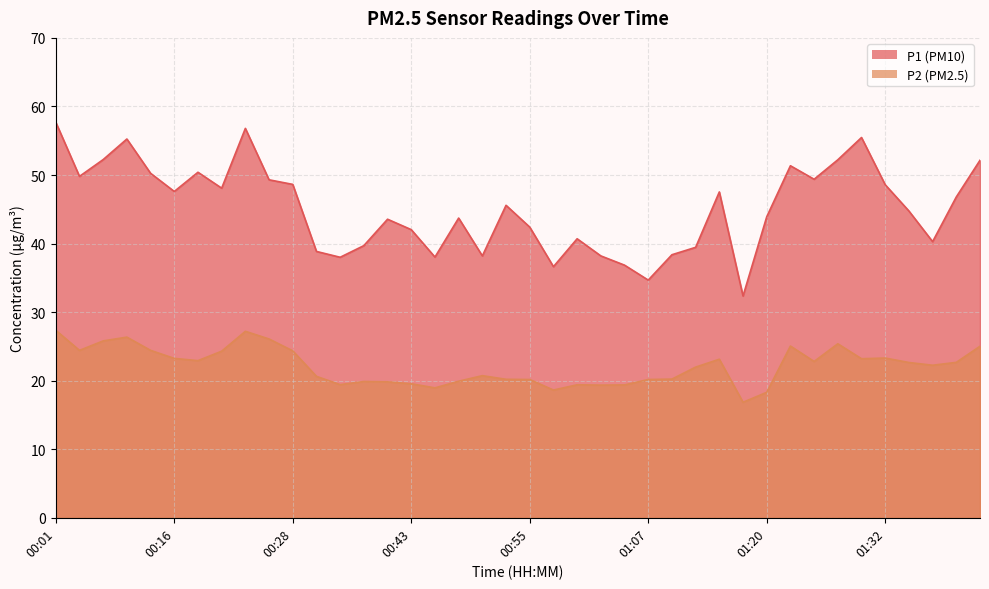

At which category is the sum across all series the highest?

00:01